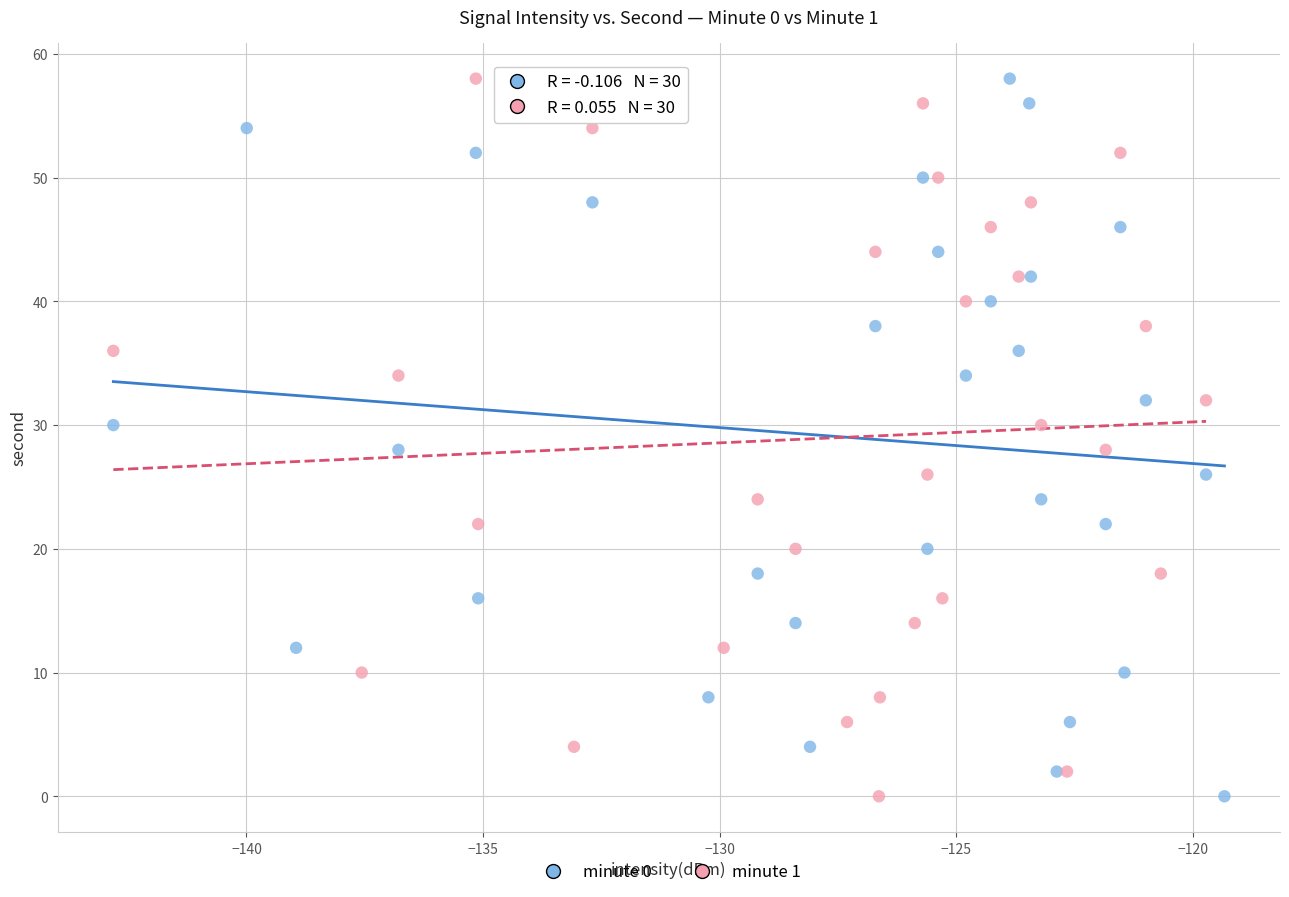

What are all the series names shown in the legend?

minute 0, minute 1